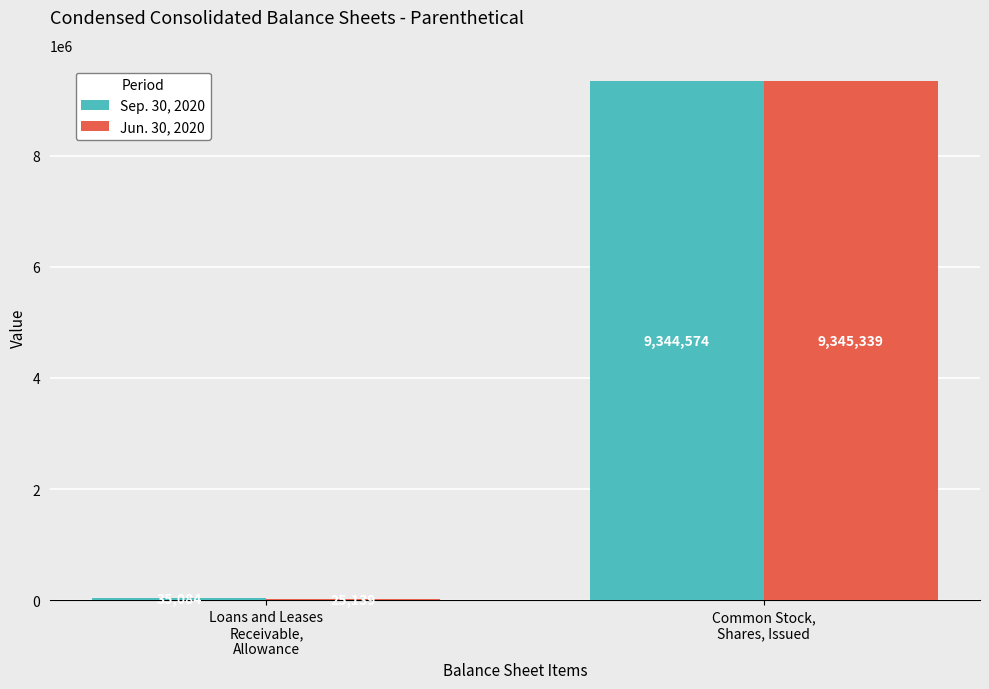

Which series has the largest total across all categories?

Sep. 30, 2020